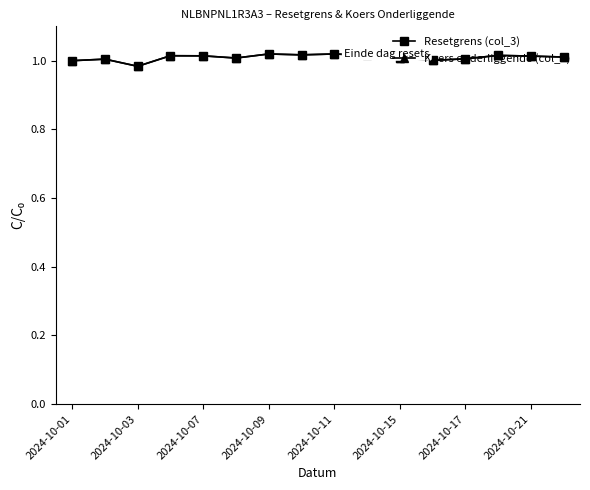

What is the sum of all Koers onderliggende (col_4) values?

16.2